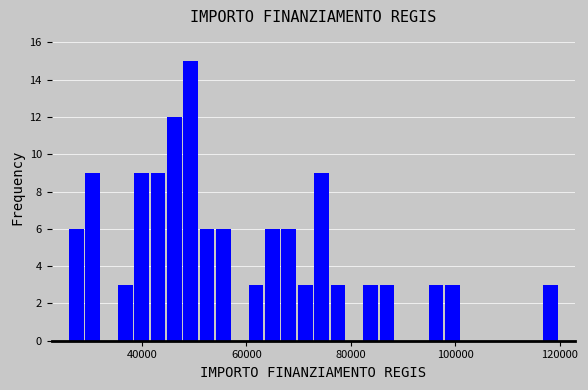

Around what value on the x-axis is the tallest bar? Give the approximate position of its centre, as read against the axis.

50000